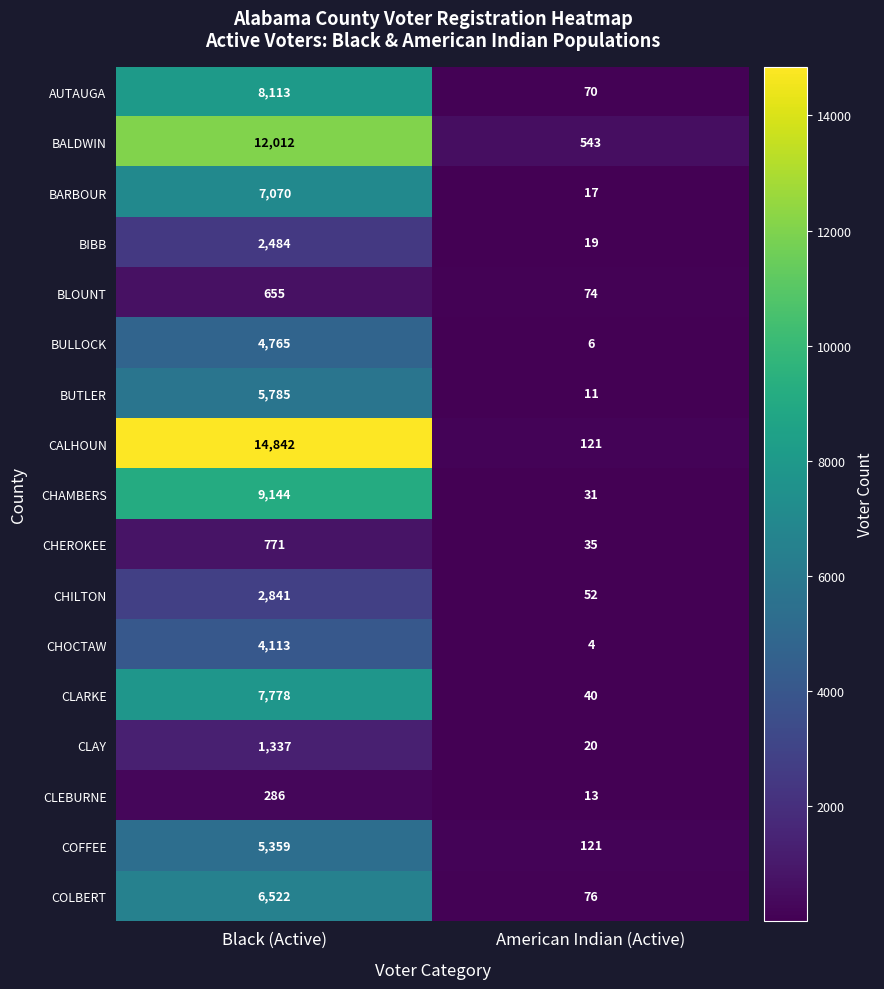

The AUTAUGA series shows 13343 at Black (Active). True or false?

False